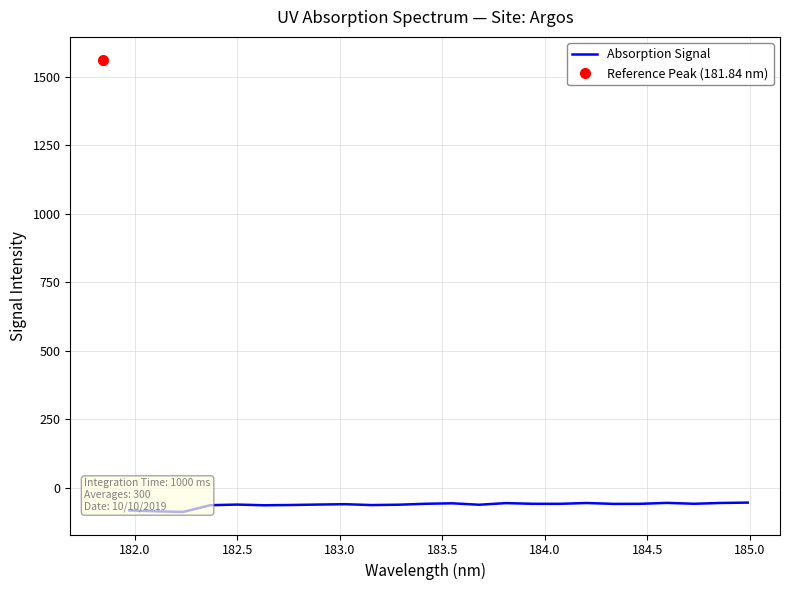

The chart shows a value of -12.6 at 11. True or false?

False